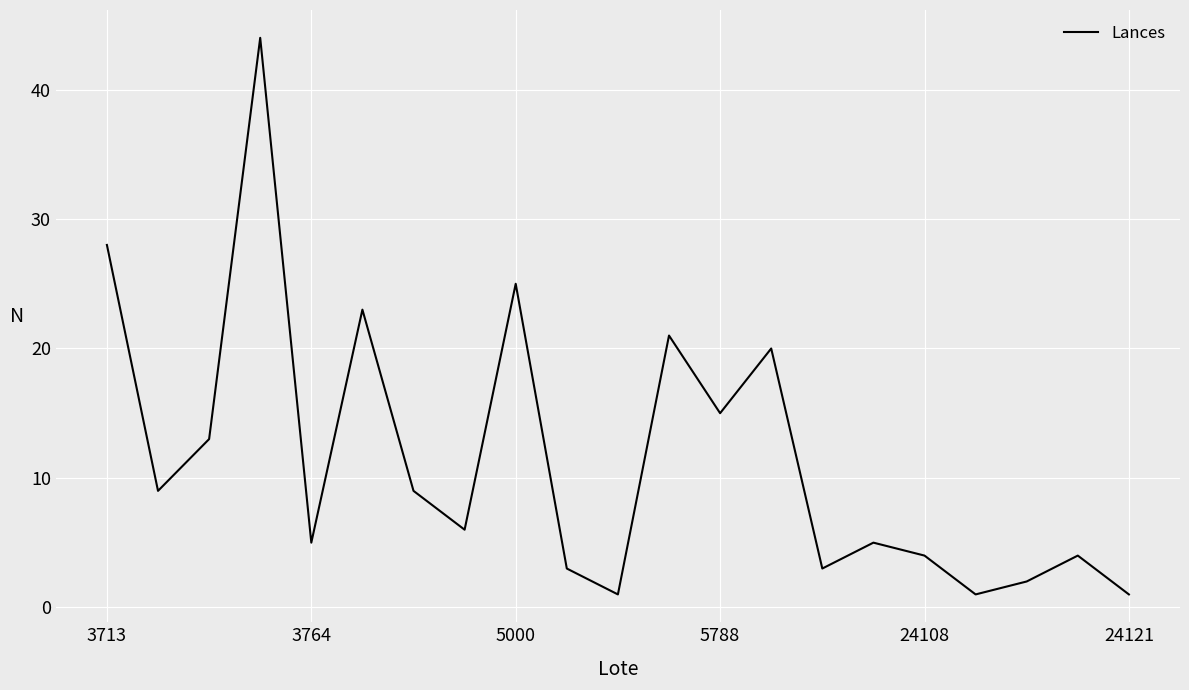

What is the difference between the maximum and minimum values?

43